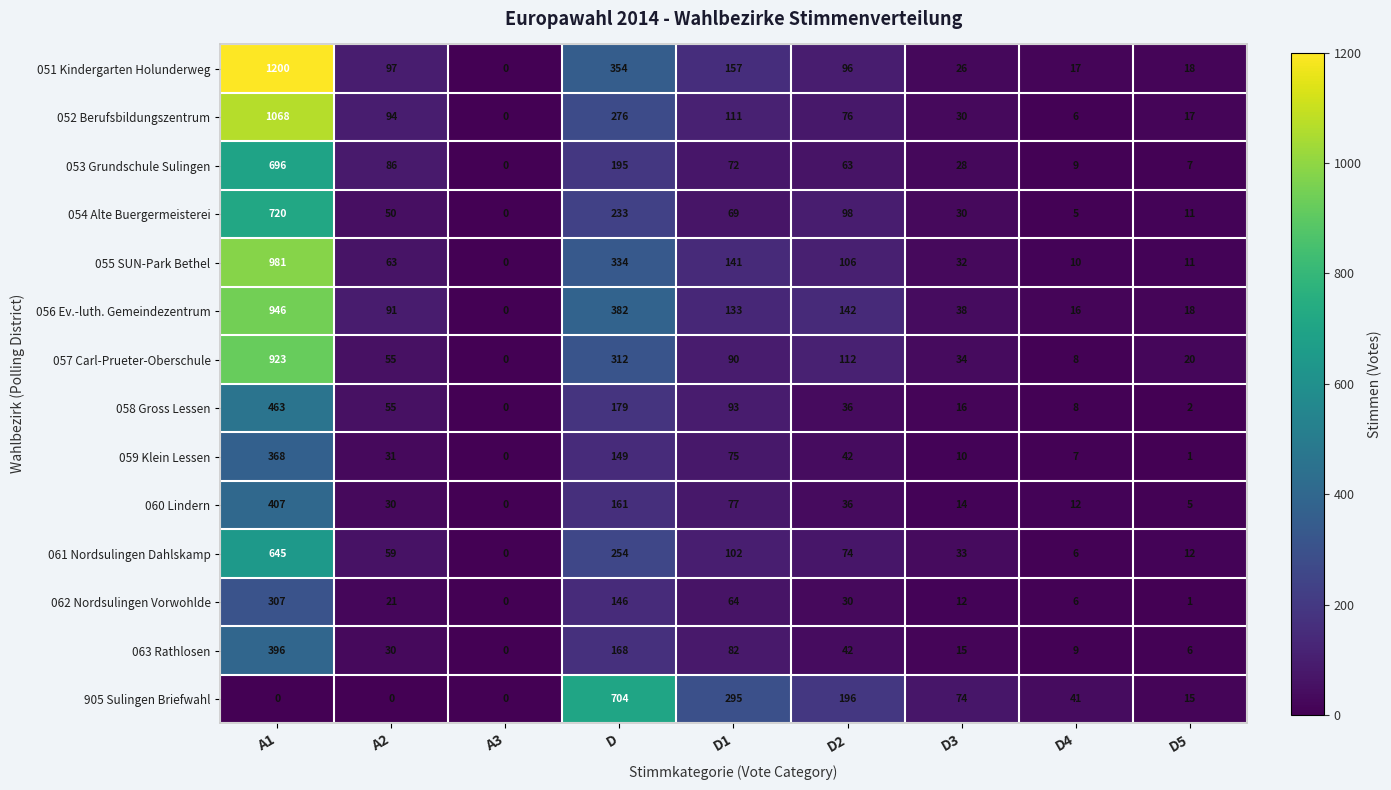

What is the difference between the 063 Rathlosen values at A3 and D5?

6